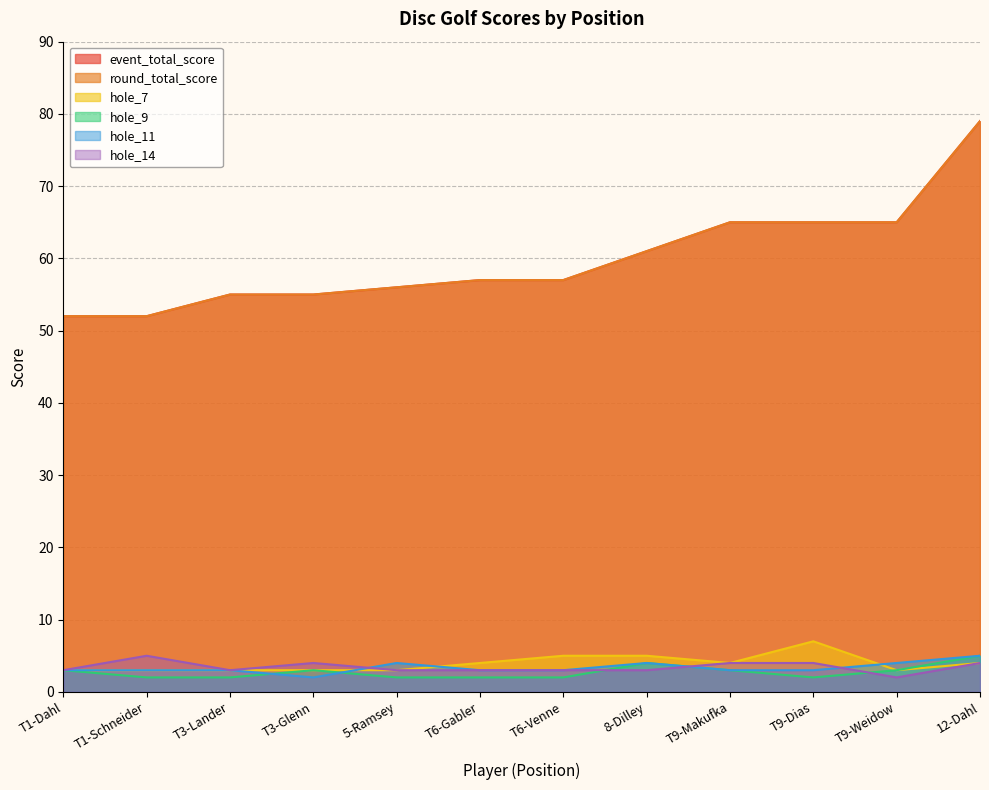

Which series has the largest total across all categories?

event_total_score